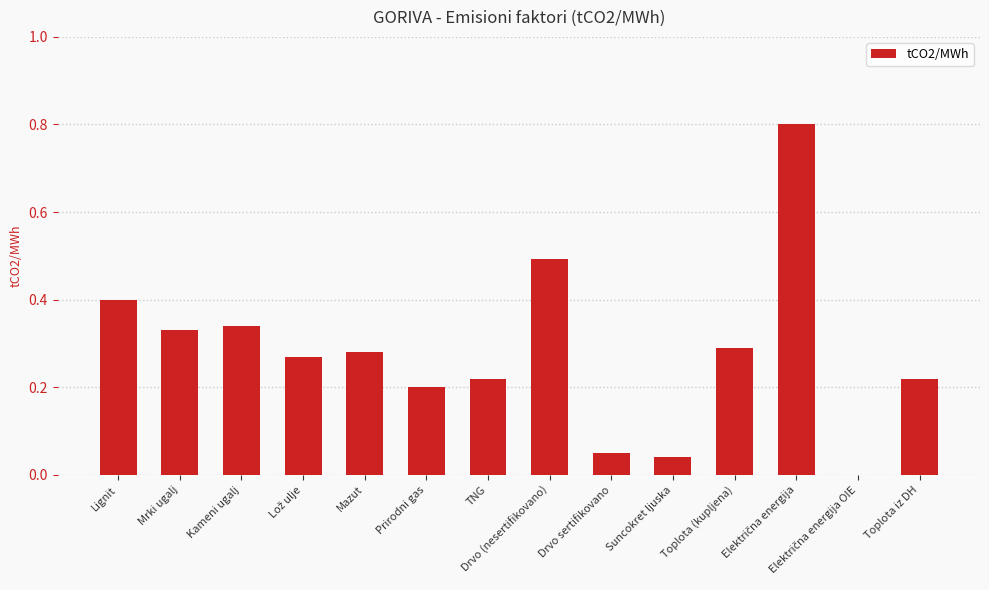

What is the maximum value shown in the chart?

0.8